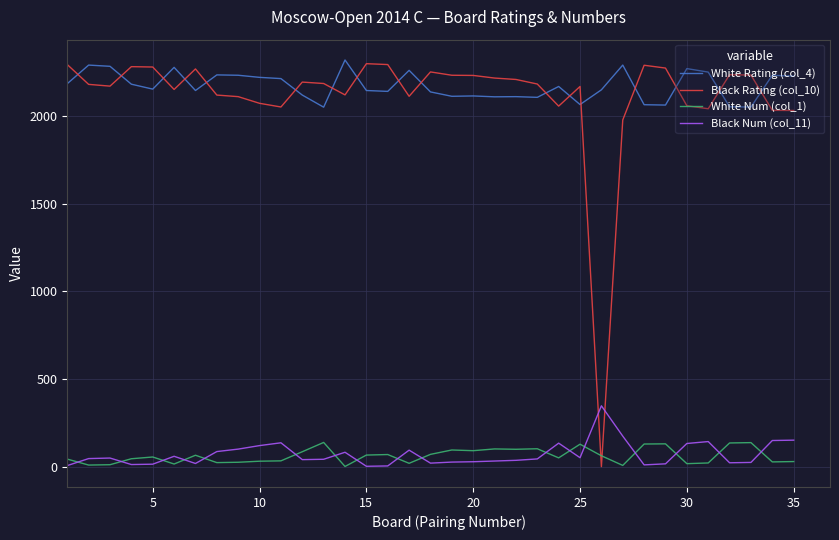

At how many categories does at least one series exceed 885?

35